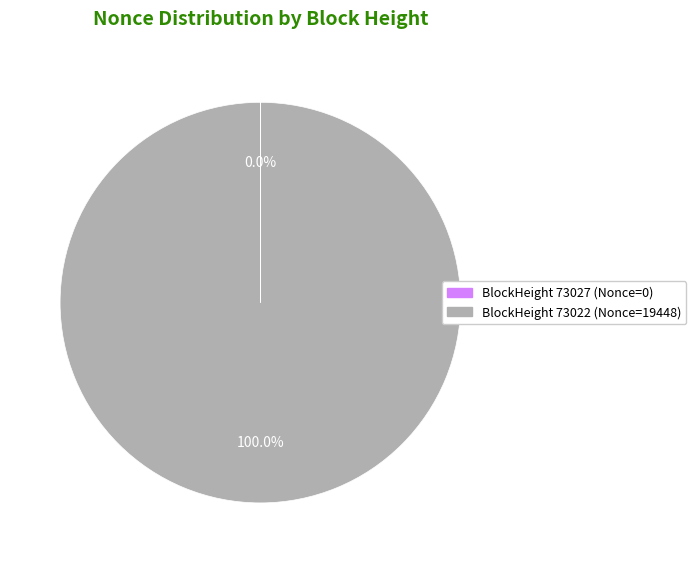

To the nearest percent, what is the average slice percentage?

50%